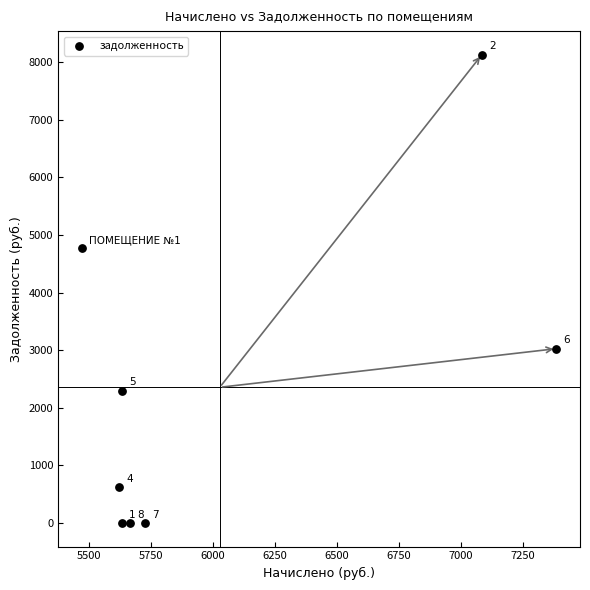

What is the average X value?

6027.8